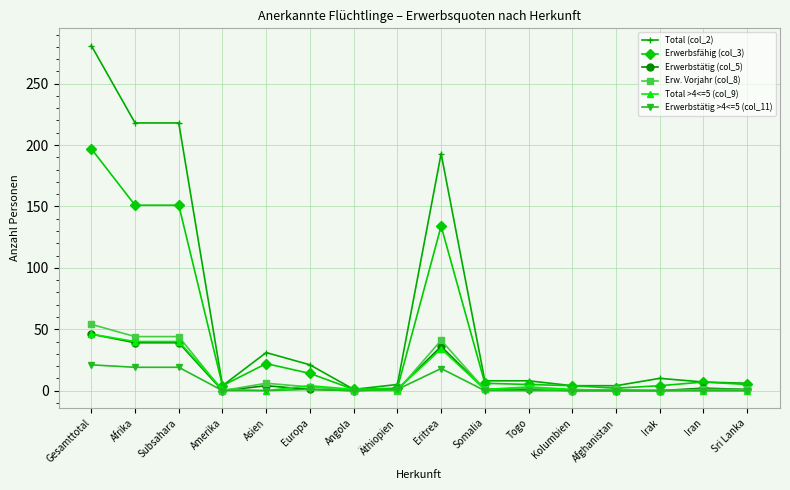

At which label is Erwerbstätig (col_5) closest to 23?

Eritrea